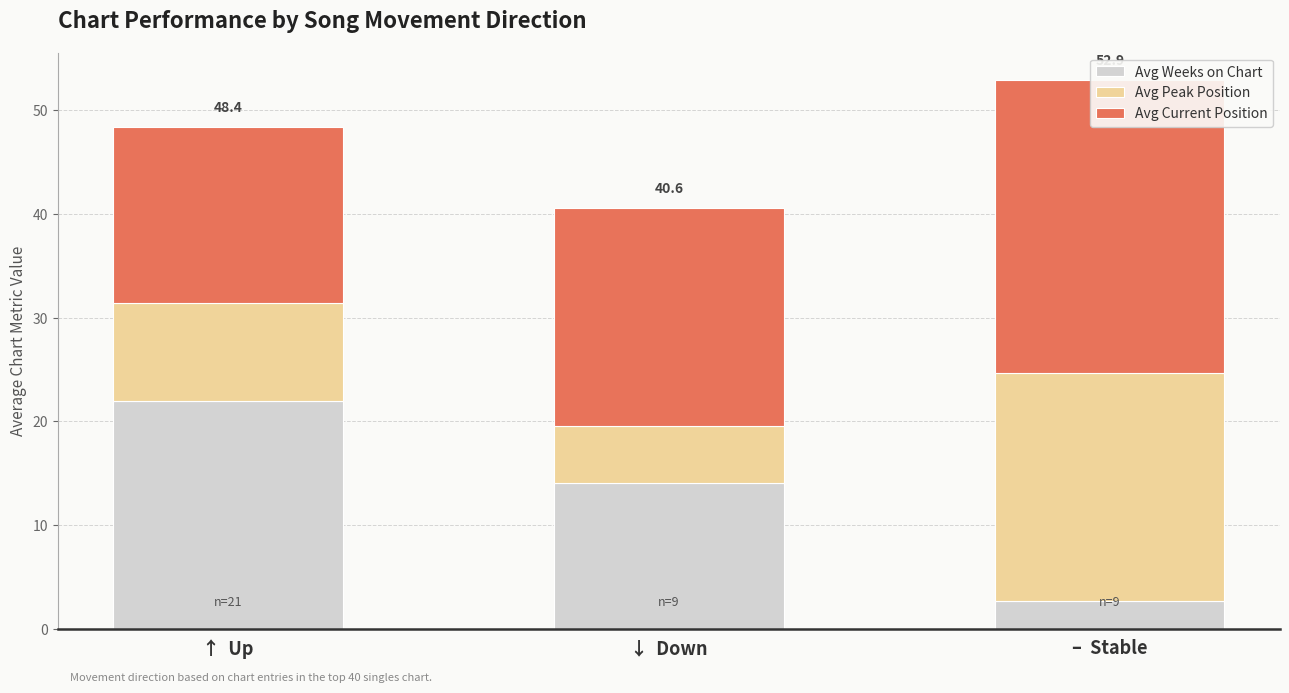

What position from the right is ↓  Down?

2